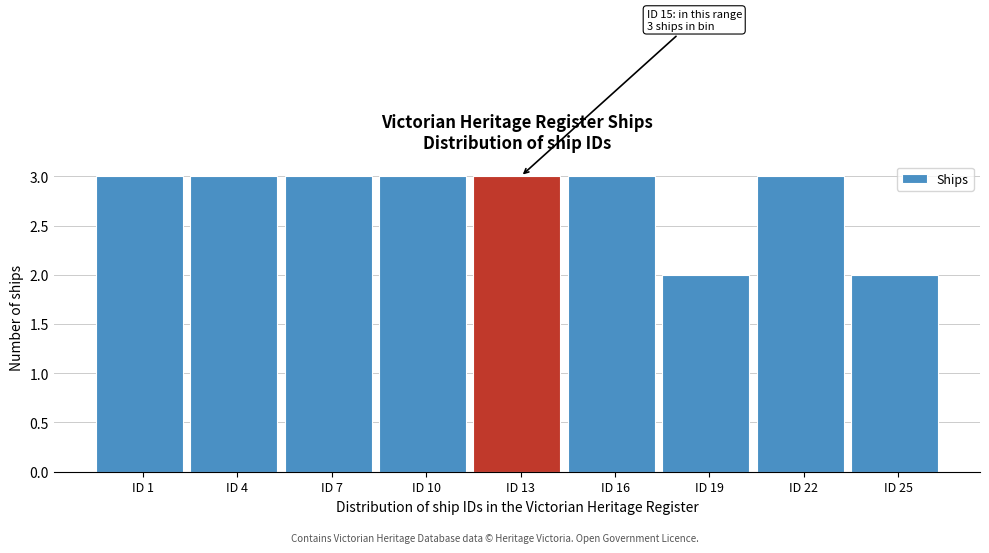

Reading left to right, what are all the values shown in this chart?

ID 1=3	ID 4=3	ID 7=3	ID 10=3	ID 13=3	ID 16=3	ID 19=2	ID 22=3	ID 25=2